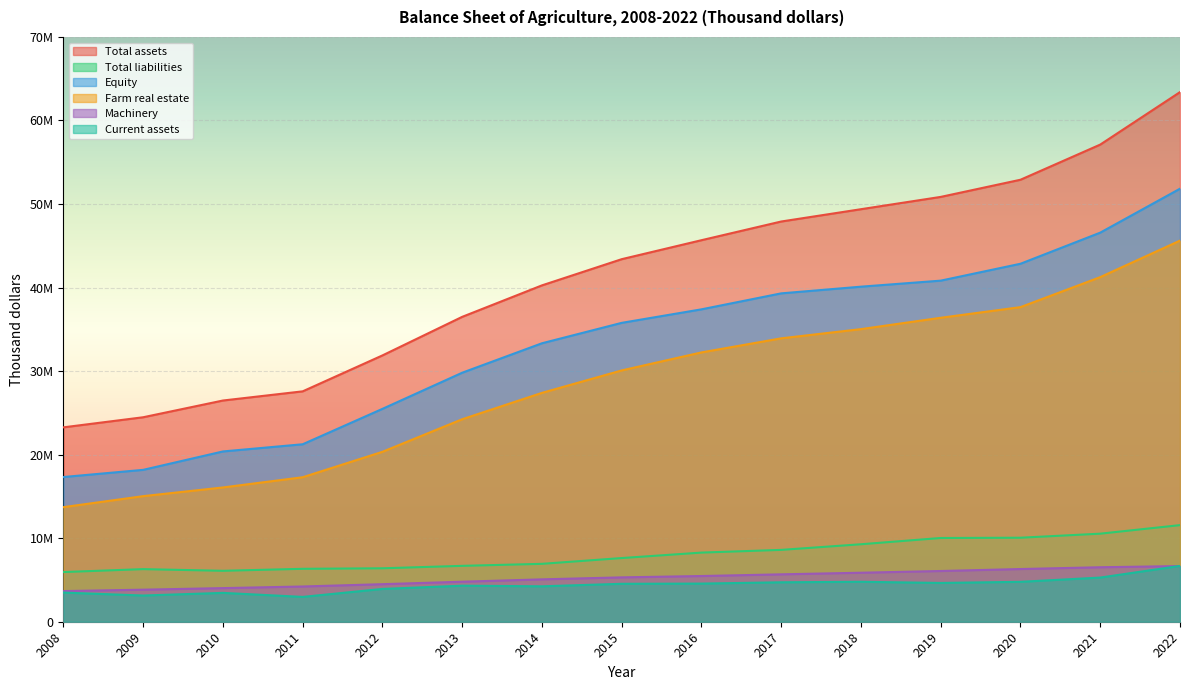

What is the smallest value displayed?

2972336